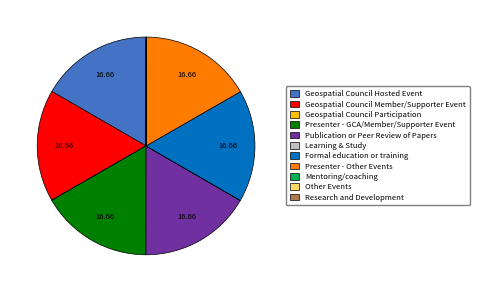

Combined, do Geospatial Council Member/Supporter Event and Presenter - GCA/Member/Supporter Event account for over 50%?

No